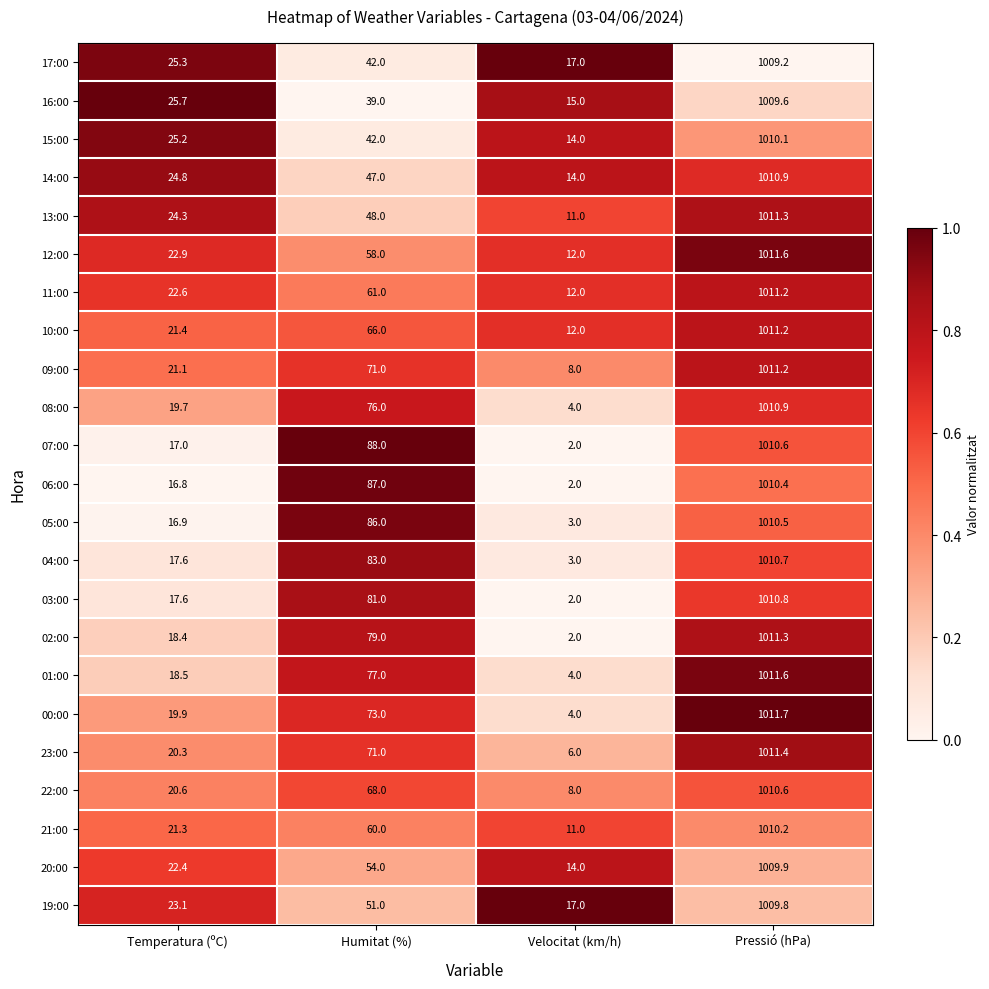

True or false: 16:00 has a value of 1009.6 at Pressió (hPa).

True